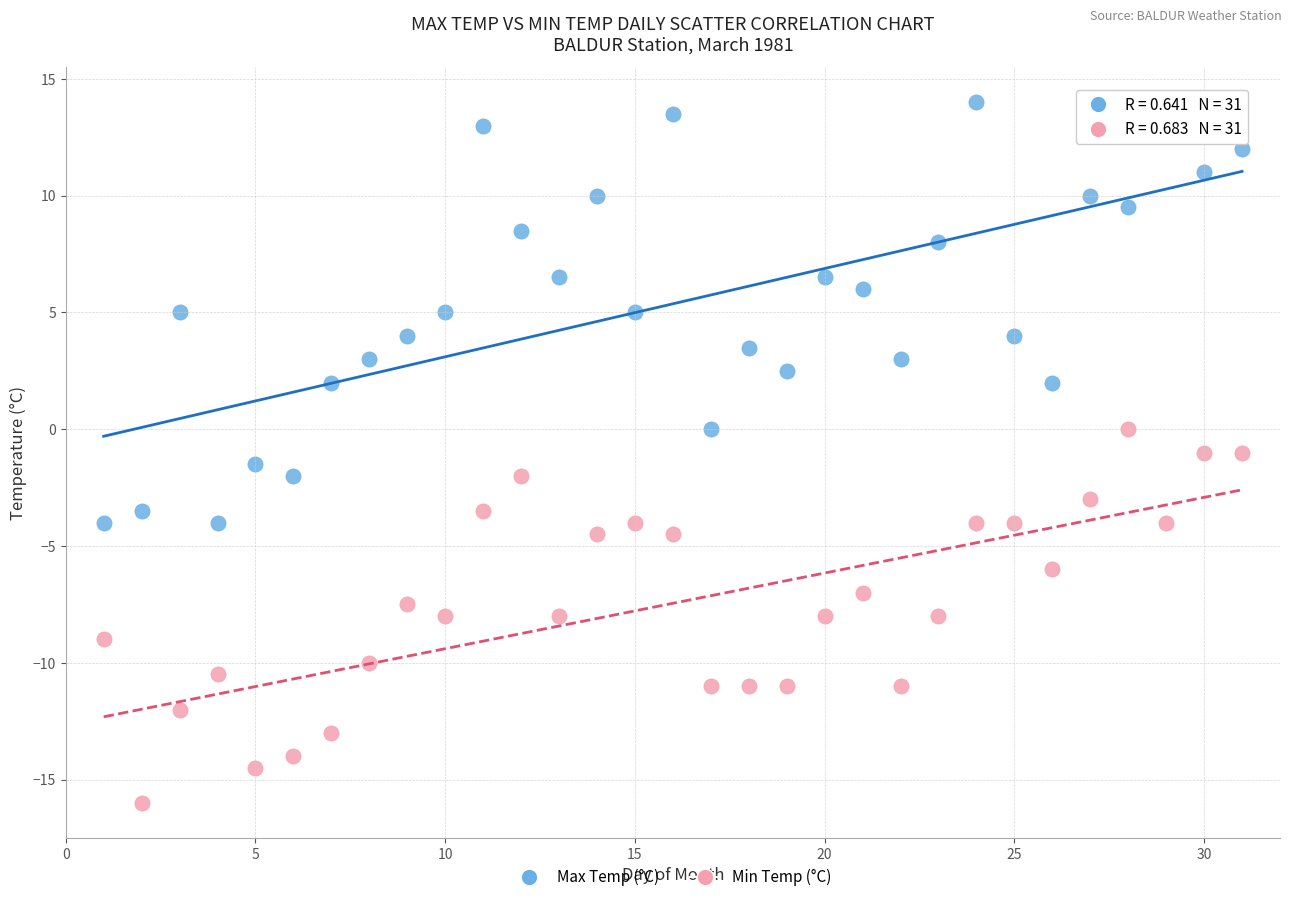

Across all data points, what is the range of Y values (max minus min)?

30.0